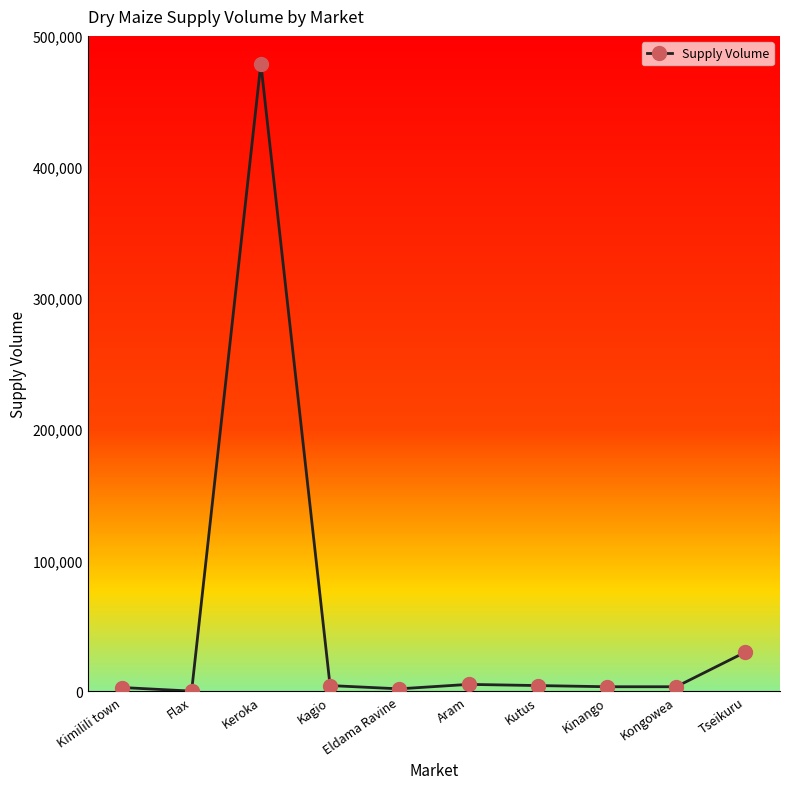

What is the difference between the second highest and second lowest values?

28000